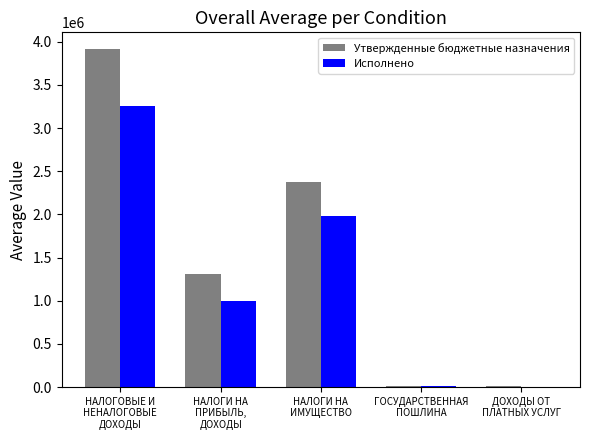

What are all the series names shown in the legend?

Утвержденные бюджетные назначения, Исполнено